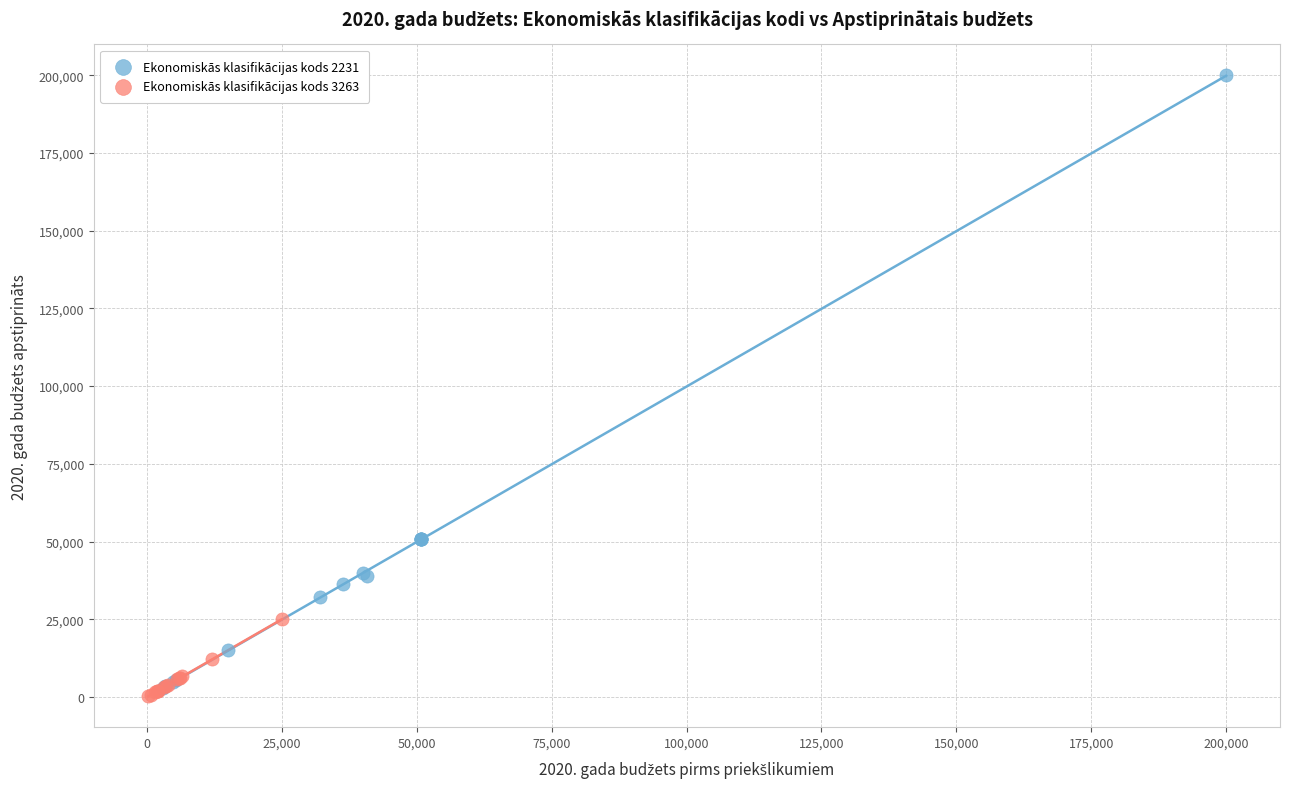

Which series reaches the maximum Y coordinate?

Ekonomiskās klasifikācijas kods 2231